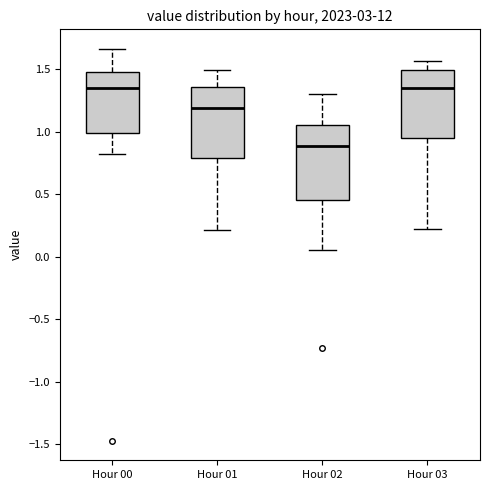

Where is the lower edge of the box for Hour 00 on the y-axis? The values are not printed on the chart, so give them approximately, as read against the axis.

1.00